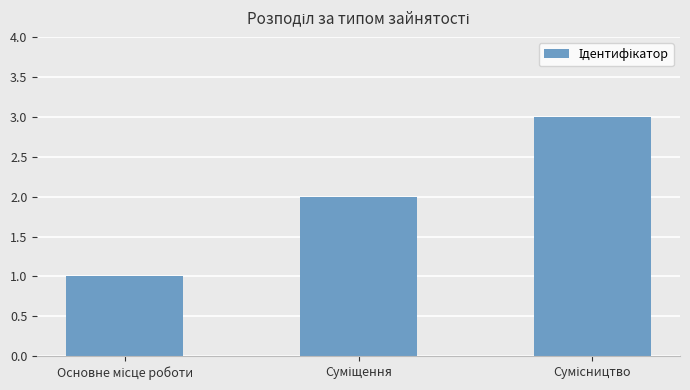

Count the values in the range 1 to 3.

3